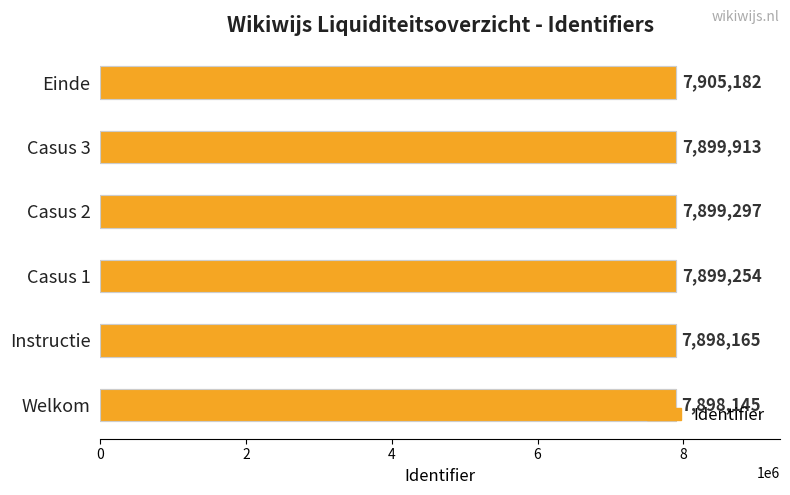

What is the change in value from Casus 2 to Casus 3?

+616